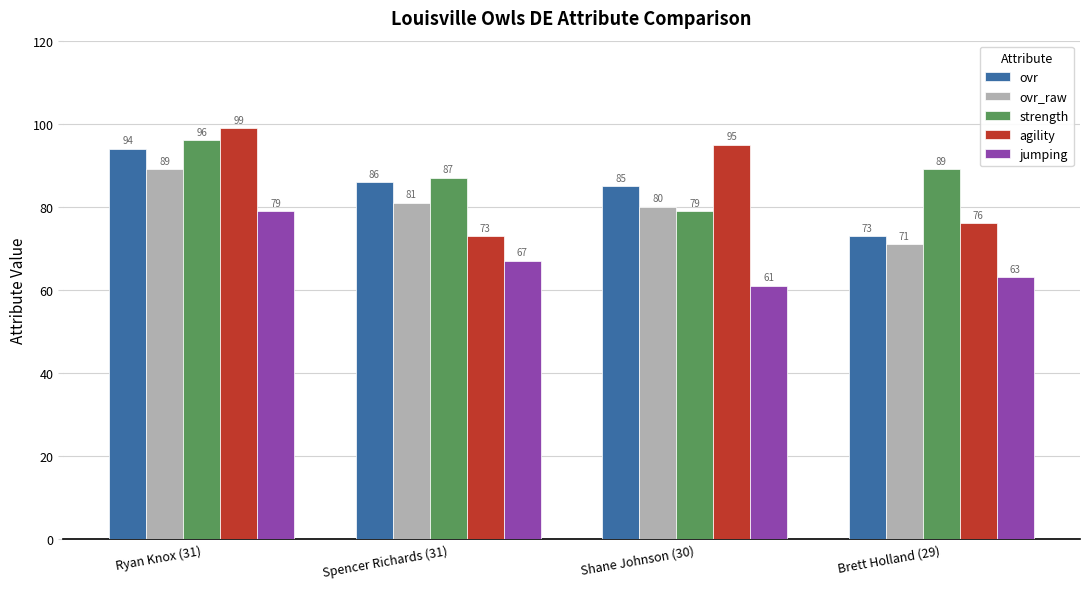

Reading right to left, list all the values displayed in this chart.

ovr: Brett Holland (29)=73	Shane Johnson (30)=85	Spencer Richards (31)=86	Ryan Knox (31)=94
ovr_raw: Brett Holland (29)=71	Shane Johnson (30)=80	Spencer Richards (31)=81	Ryan Knox (31)=89
strength: Brett Holland (29)=89	Shane Johnson (30)=79	Spencer Richards (31)=87	Ryan Knox (31)=96
agility: Brett Holland (29)=76	Shane Johnson (30)=95	Spencer Richards (31)=73	Ryan Knox (31)=99
jumping: Brett Holland (29)=63	Shane Johnson (30)=61	Spencer Richards (31)=67	Ryan Knox (31)=79